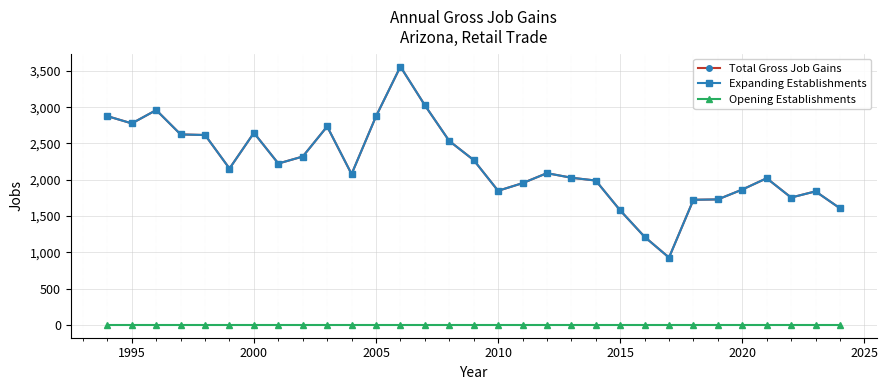

Is this an area chart (filled region under the line)?

No